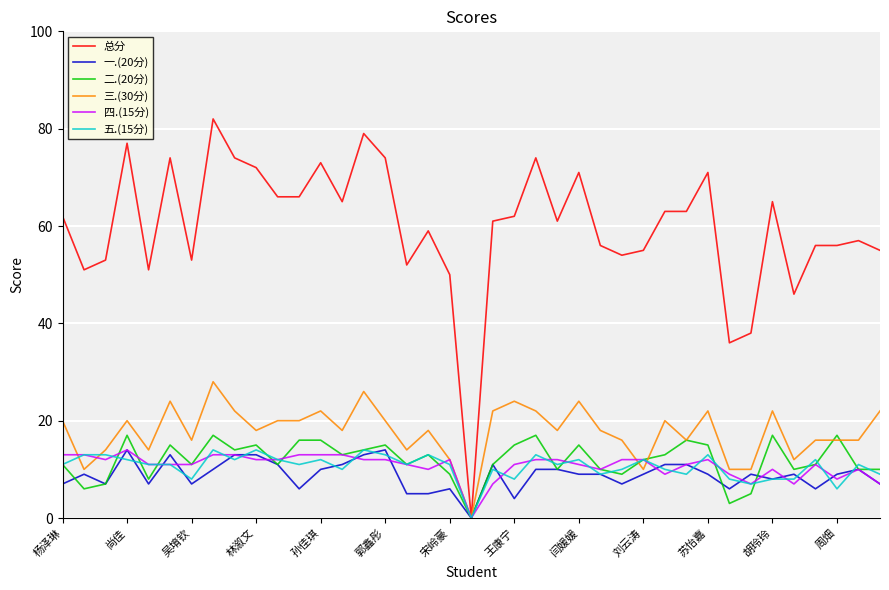

Which series has the largest range (max minus min)?

总分